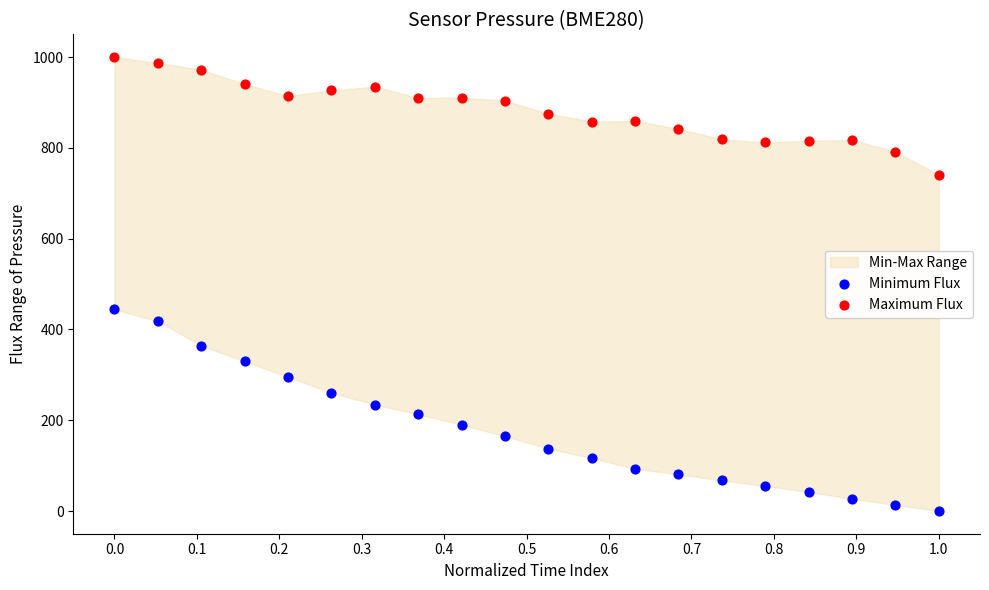

Which series has the largest Y range (max minus min)?

Minimum Flux